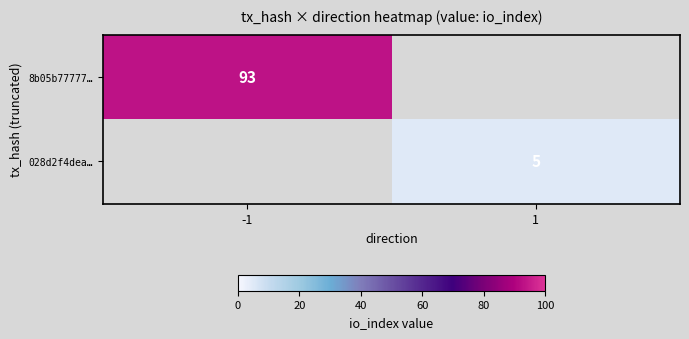

The 028d2f4dea… series shows 5 at 1. True or false?

True